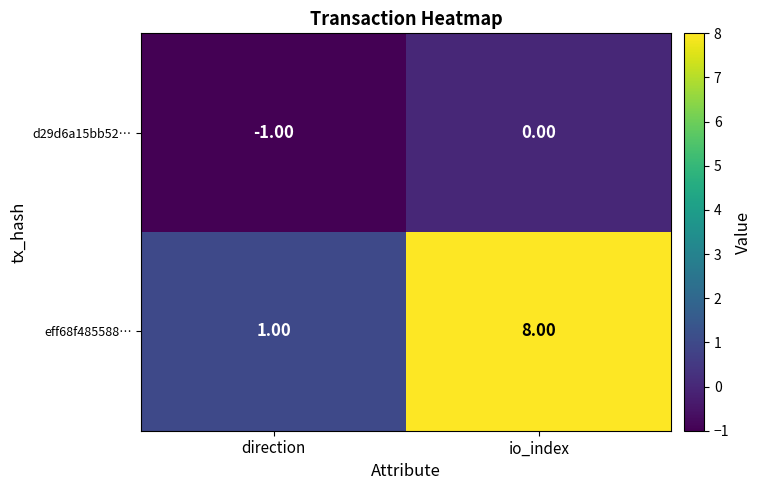

At which label is eff68f485588… closest to 4?

direction